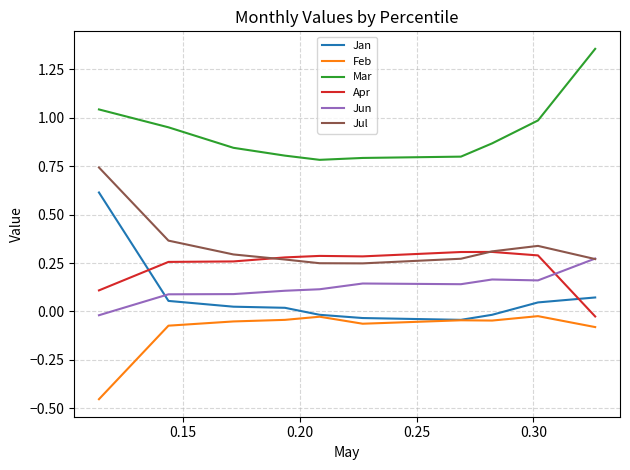

Does the chart display data point markers on the line(s)?

No